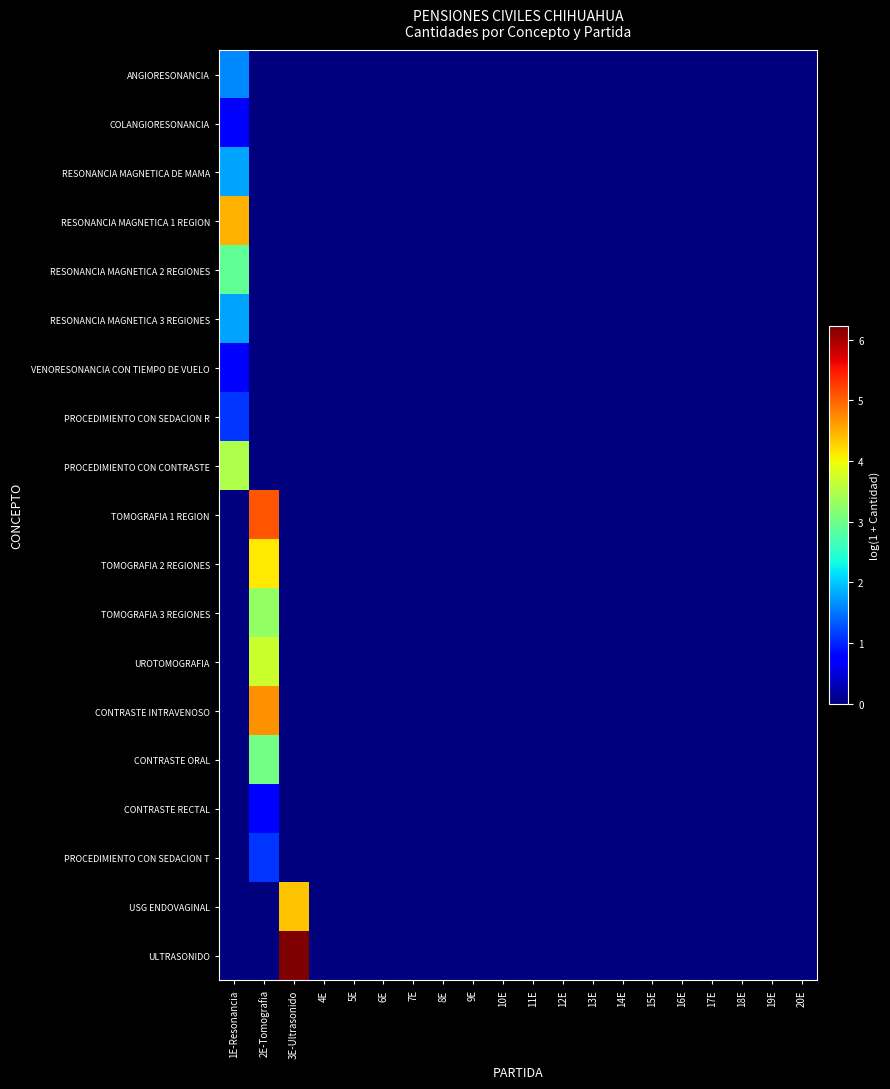

Which series has the largest total across all categories?

ULTRASONIDO